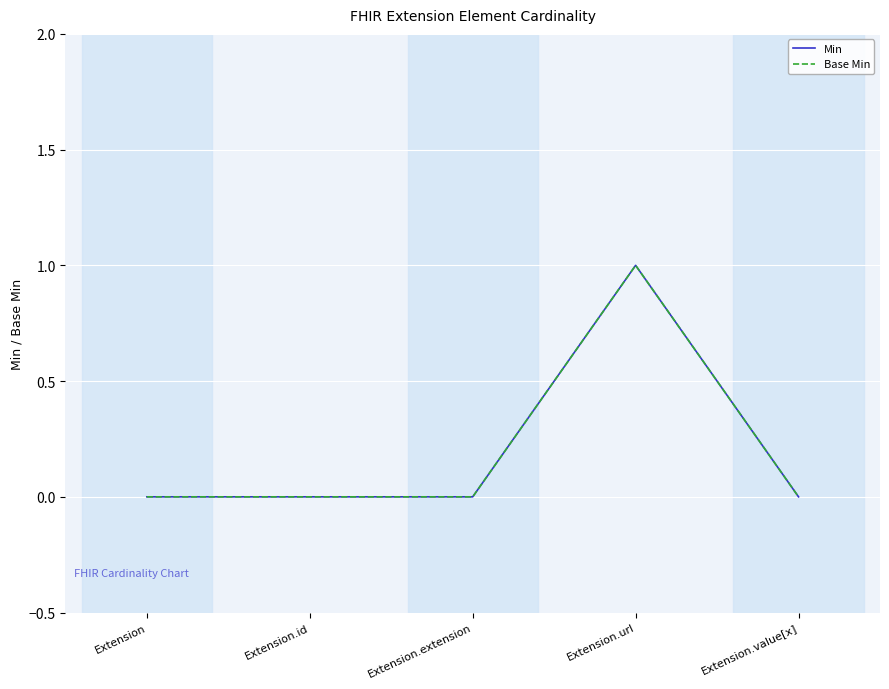

Which series has the widest spread of values?

Min